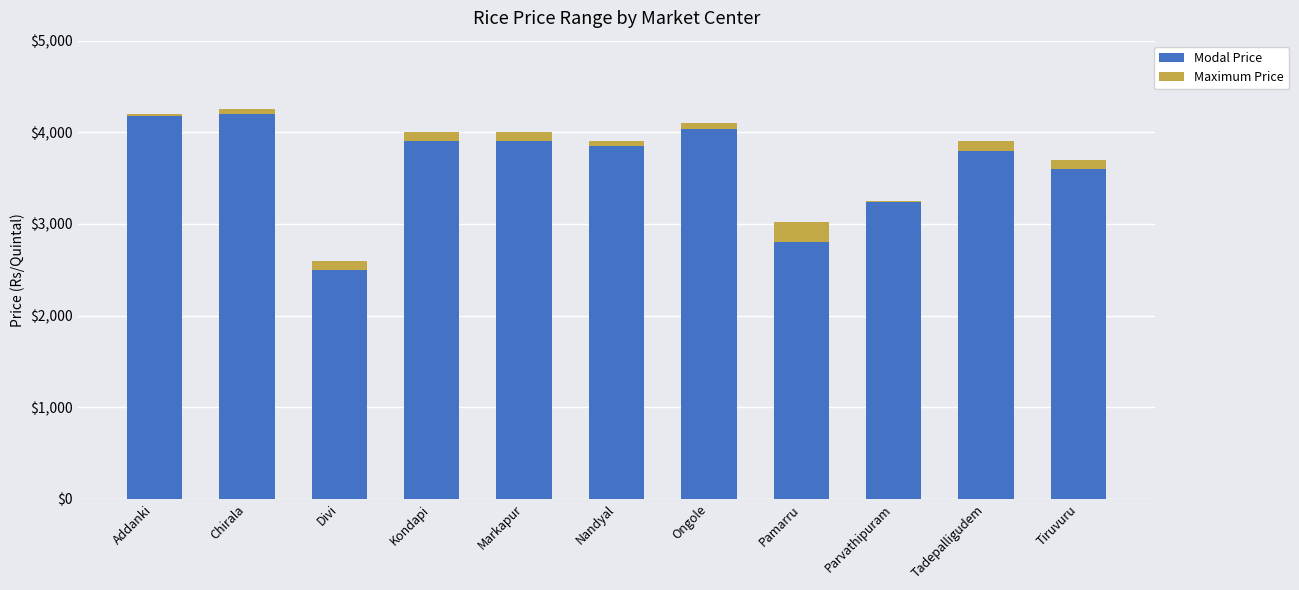

What is the highest value of the Modal Price series?

4200